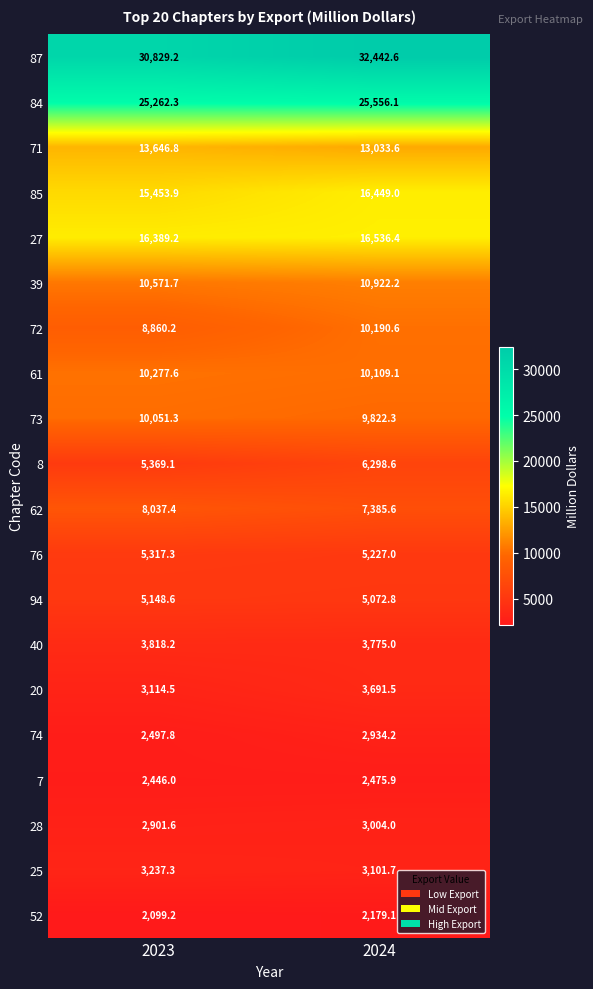

At which category is the sum across all series the highest?

2024